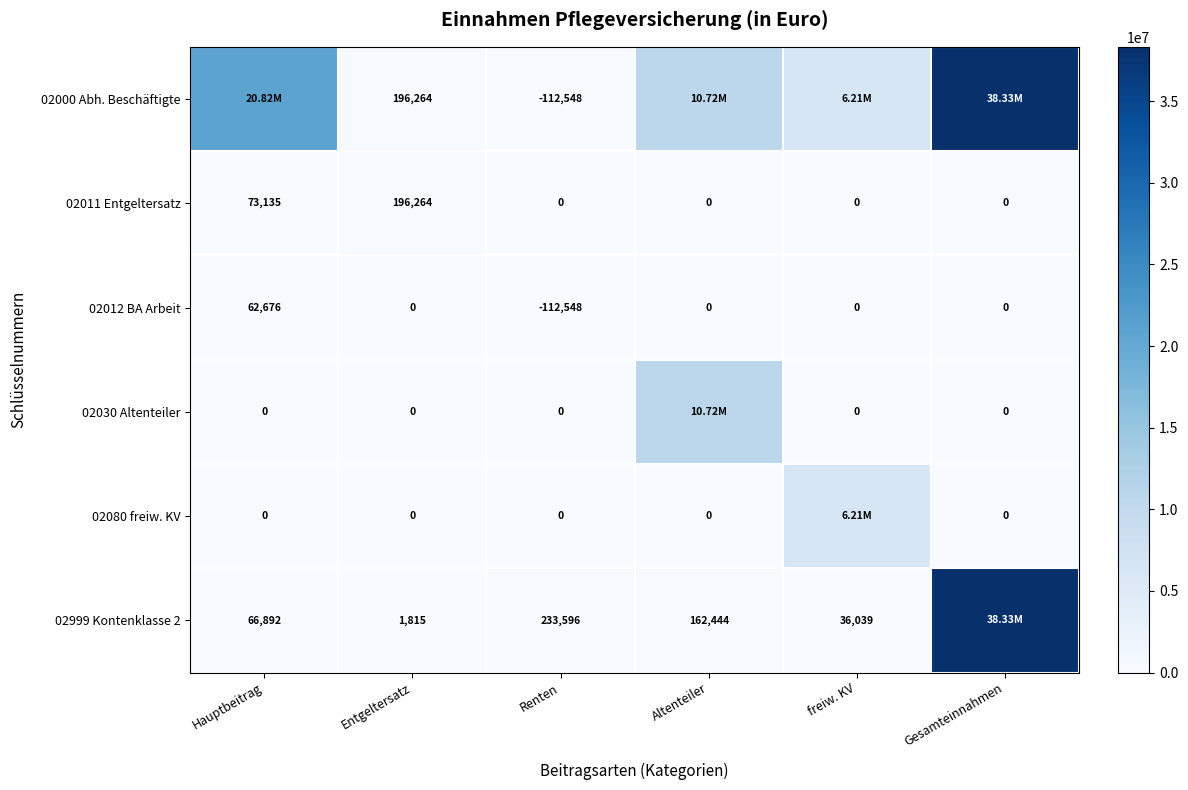

At how many categories does at least one series exceed 1665874?

4